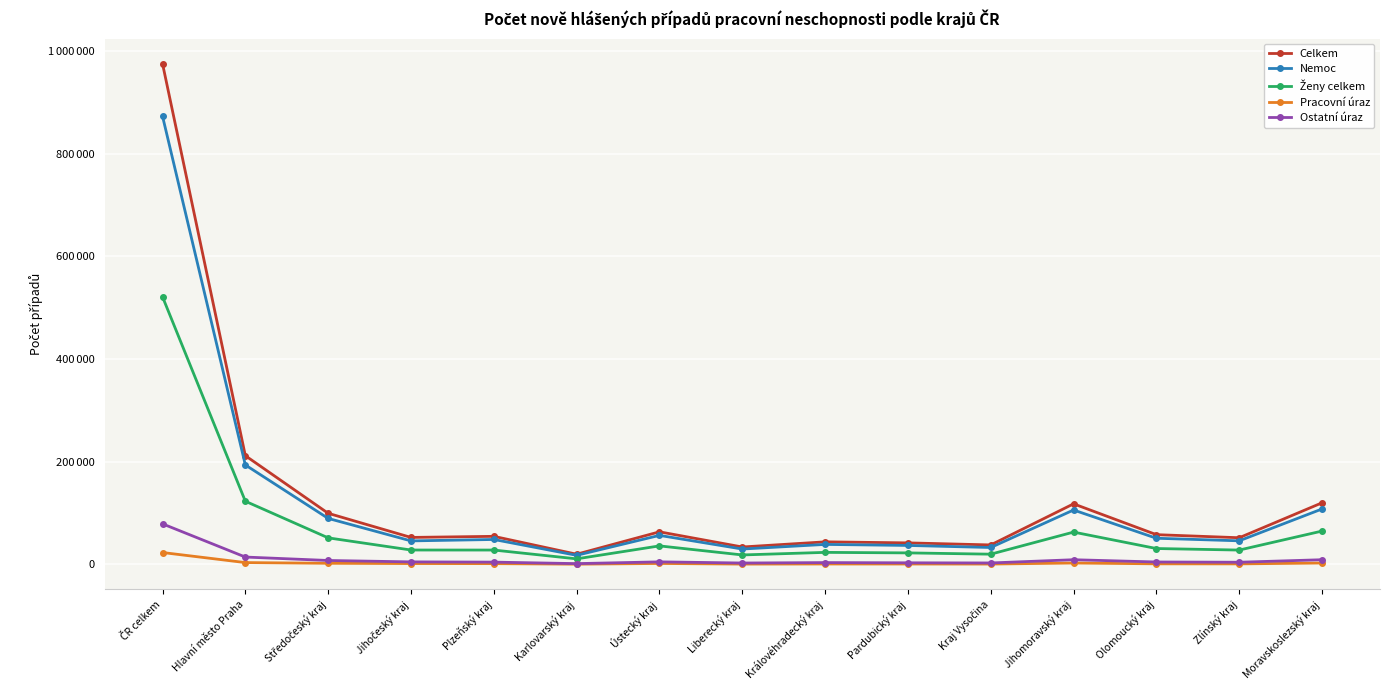

True or false: Nemoc and Ženy celkem intersect in this chart.

False